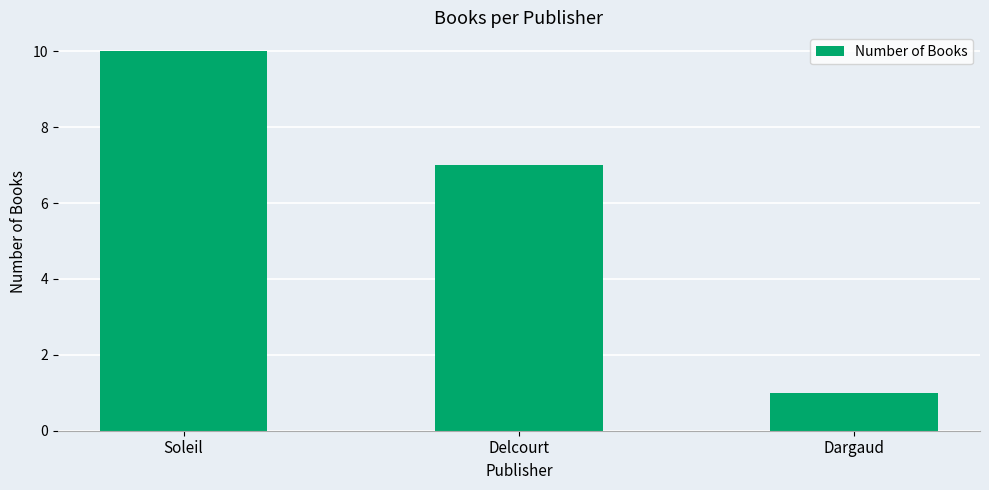

What is the difference between the values at Soleil and Delcourt?

3